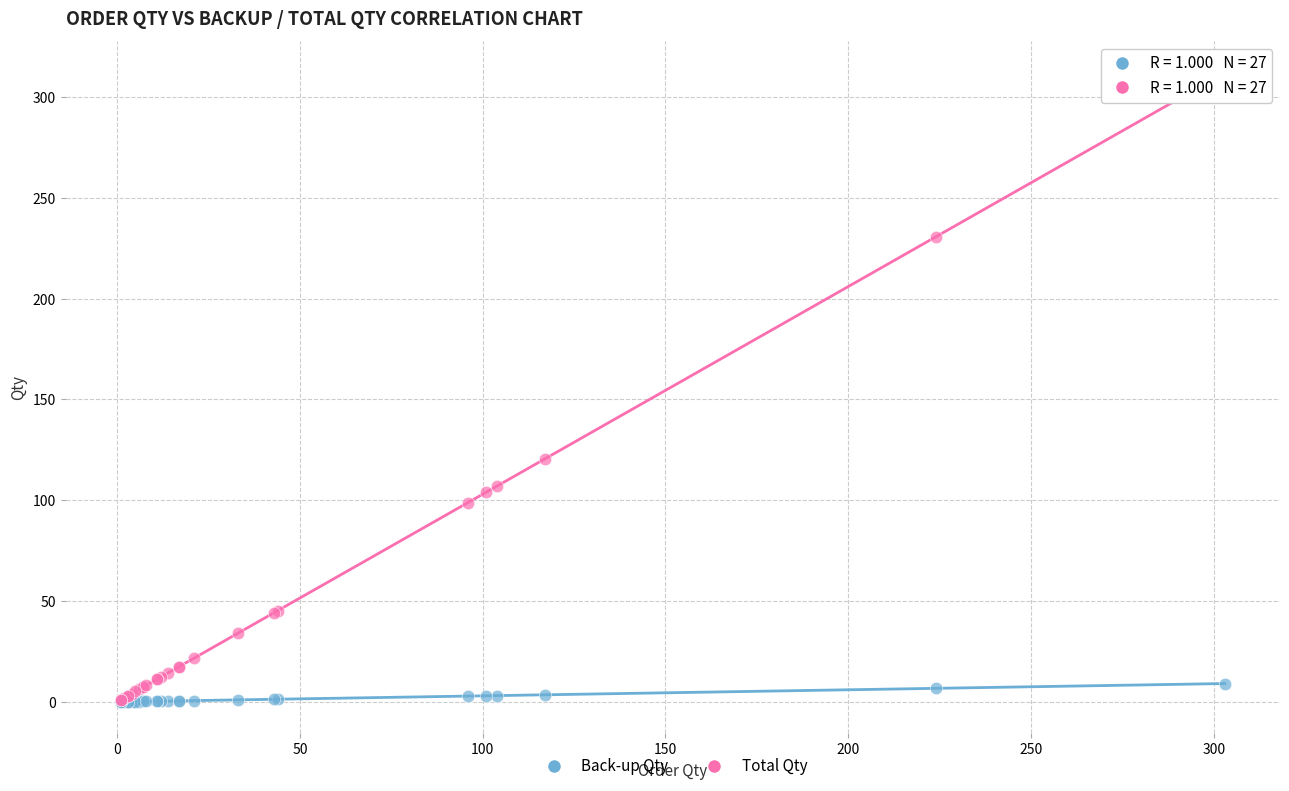

Across all series, what Y value is closest to 156?

120.5